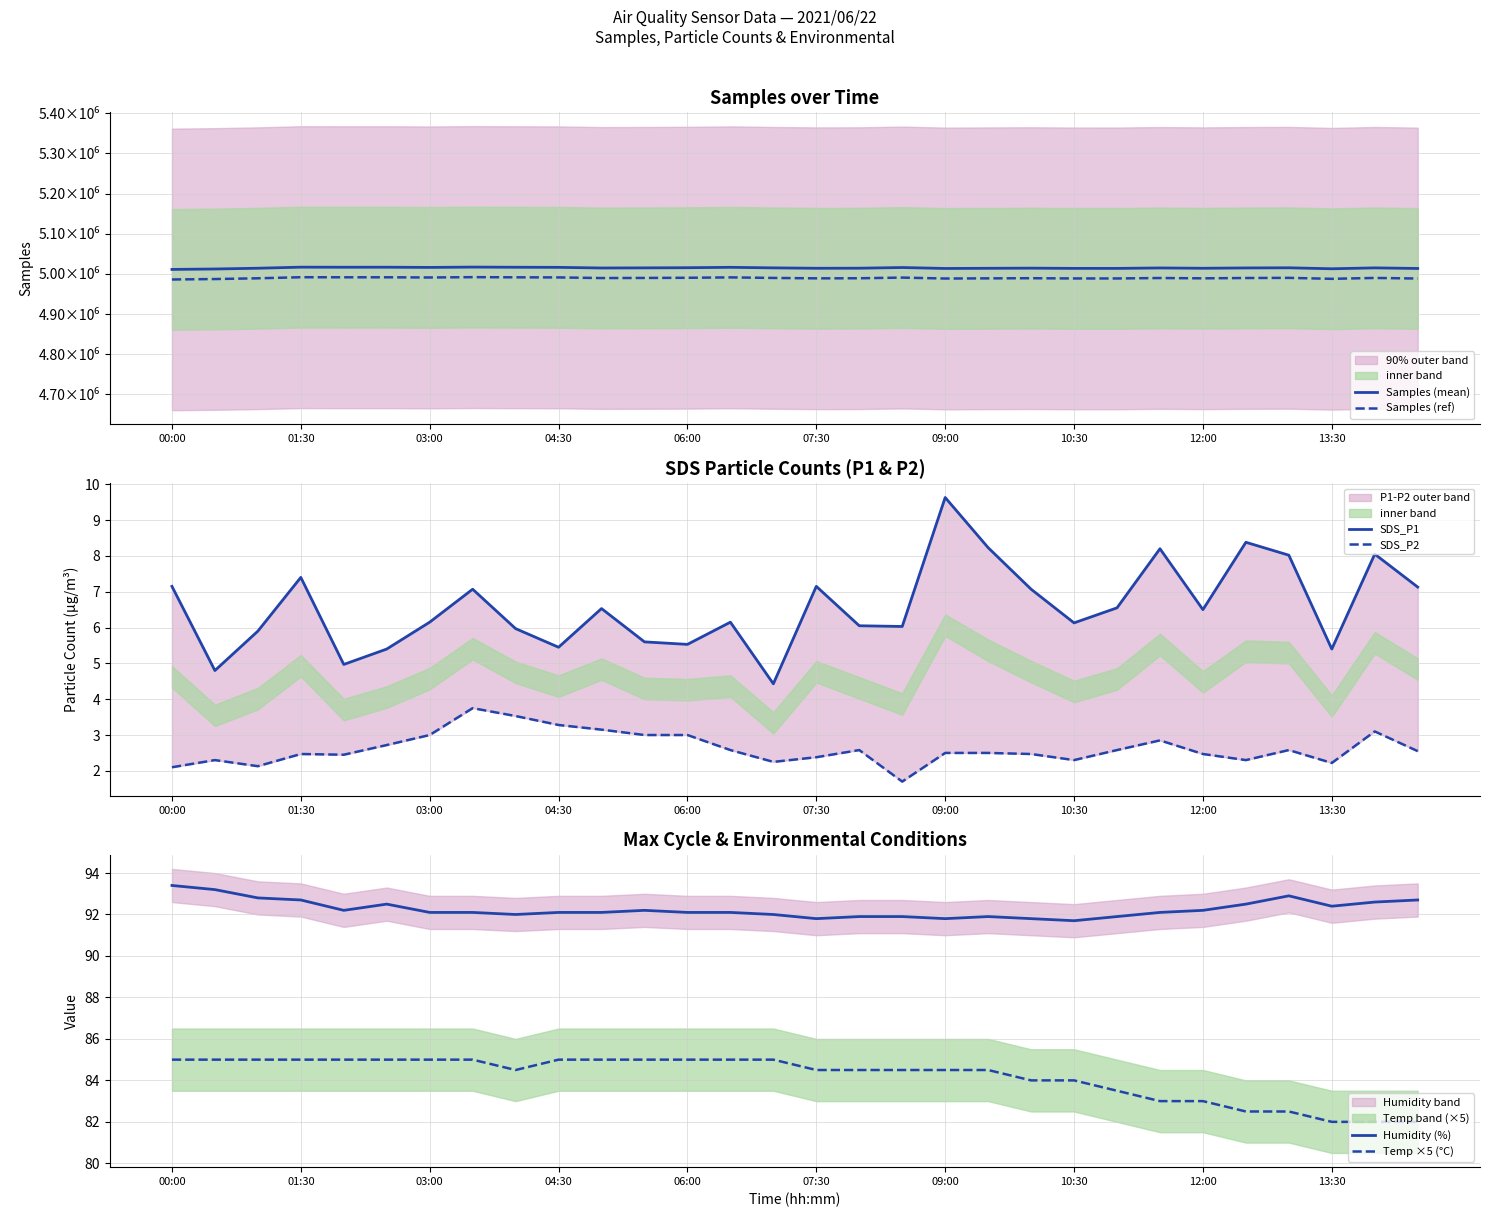

The Temp ×5 (°C) series shows 85.0 at 06:00. True or false?

True